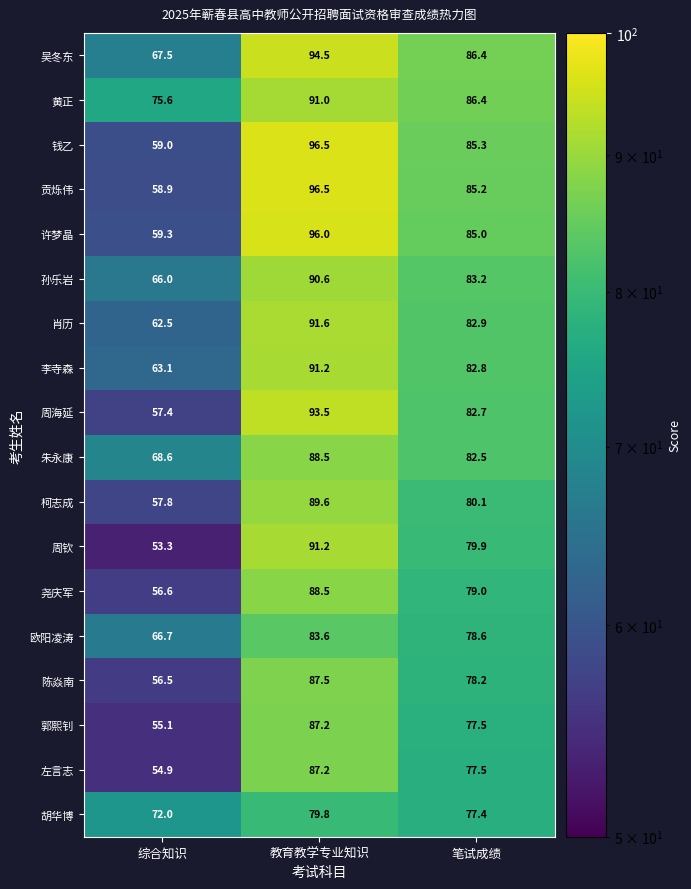

Which series has the widest spread of values?

周钦